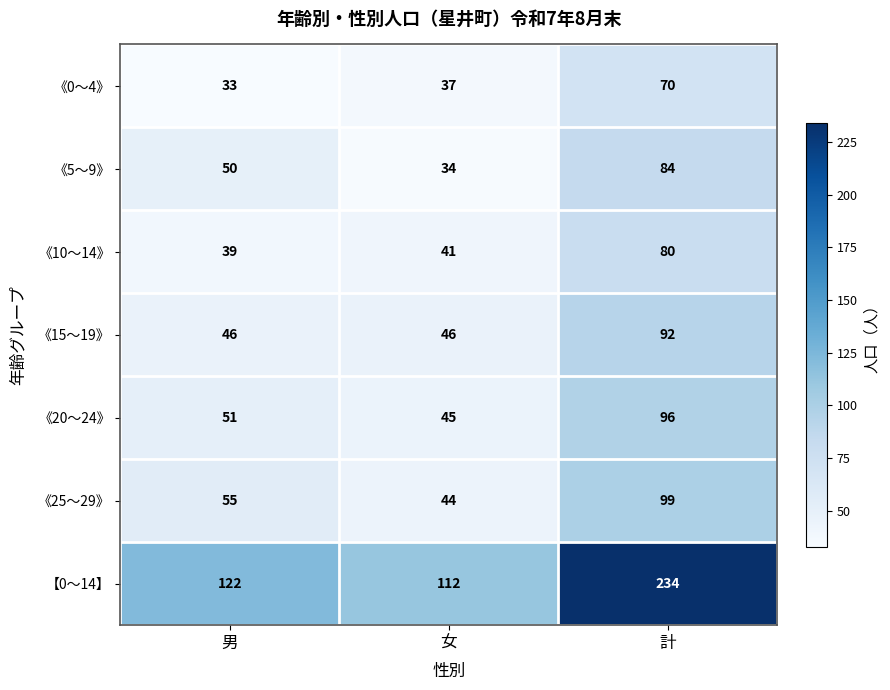

Rank the series at 男 from lowest to highest value.

《0～4》, 《10～14》, 《15～19》, 《5～9》, 《20～24》, 《25～29》, 【0～14】